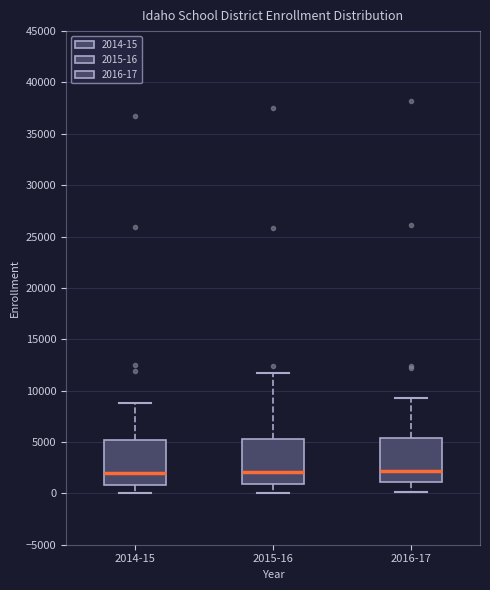

Reading left to right, transcribe this box plot: for each box, give where its median line is, the range the box spans, and where its two whiskers end, as read against the y-axis. The values are not printed on the chart, so give them approximately, as read against the axis.

2014-15: median 2000, box 1000 to 5000, whiskers 0 to 9000
2015-16: median 2000, box 1000 to 5500, whiskers 0 to 11500
2016-17: median 2000, box 1000 to 5500, whiskers 0 to 9500